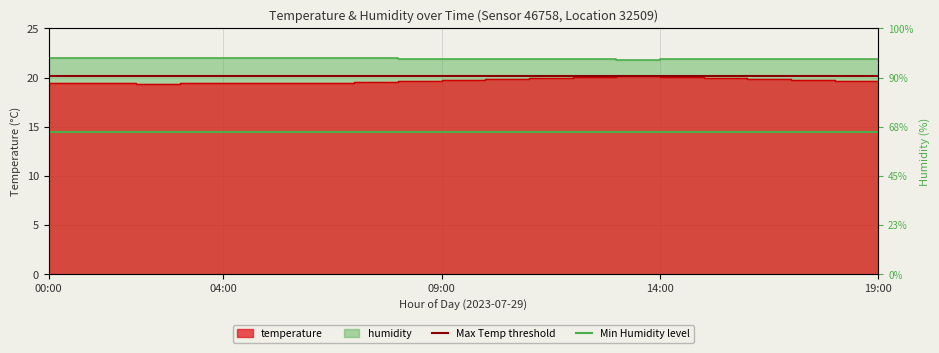

Is it true that humidity equals 35.3 at 03:00?

False